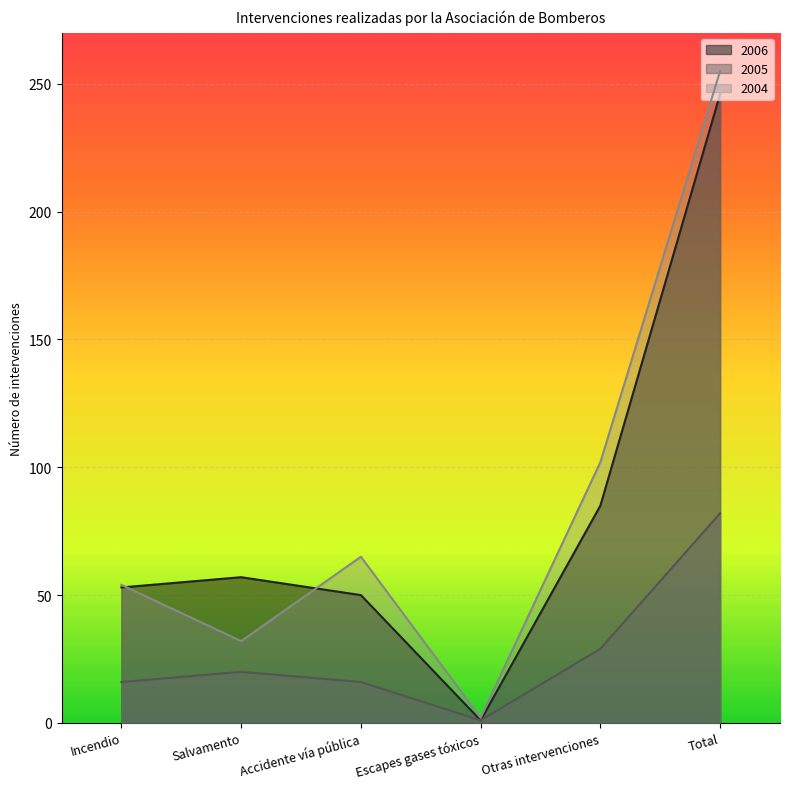

Where is the first local maximum for 2005?

Salvamento